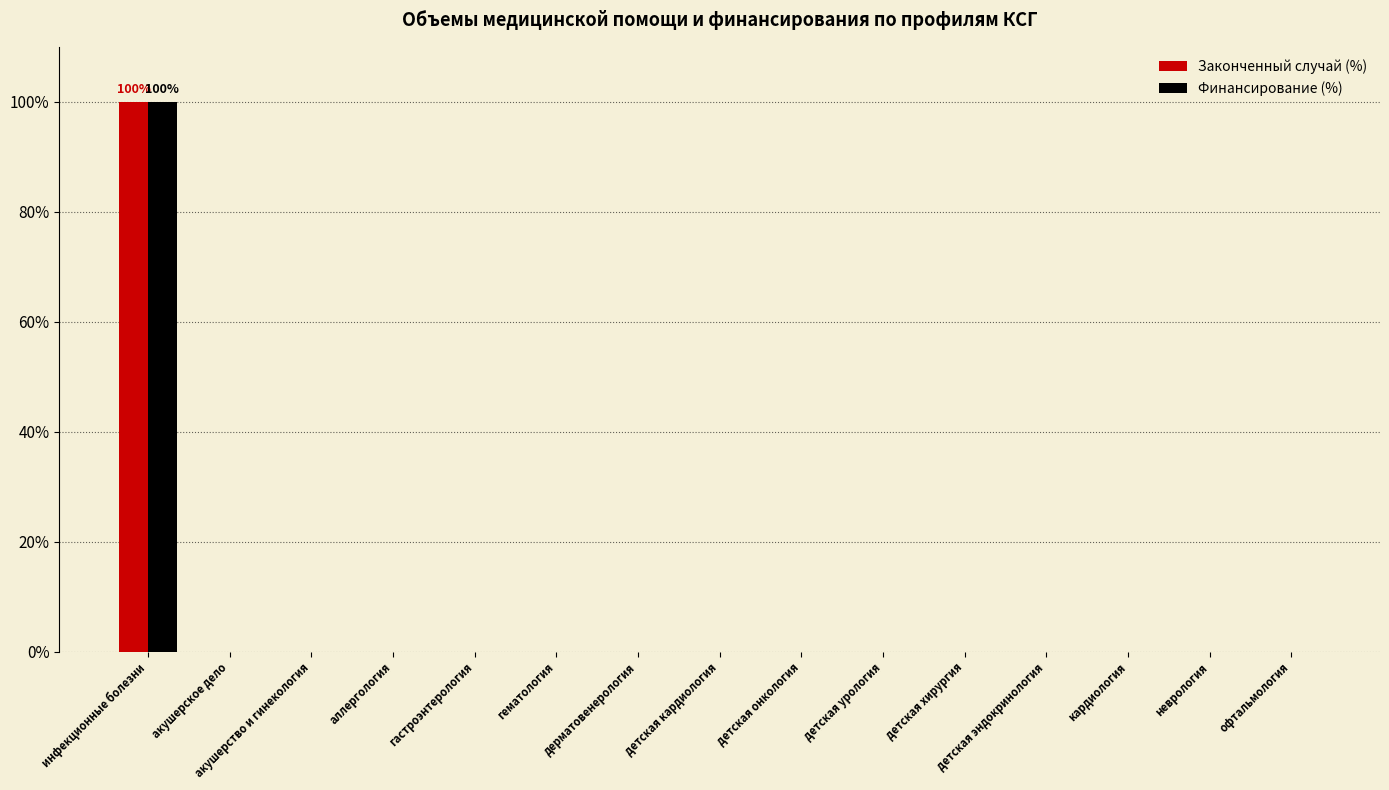

Which label corresponds to the largest value in the chart?

инфекционные болезни